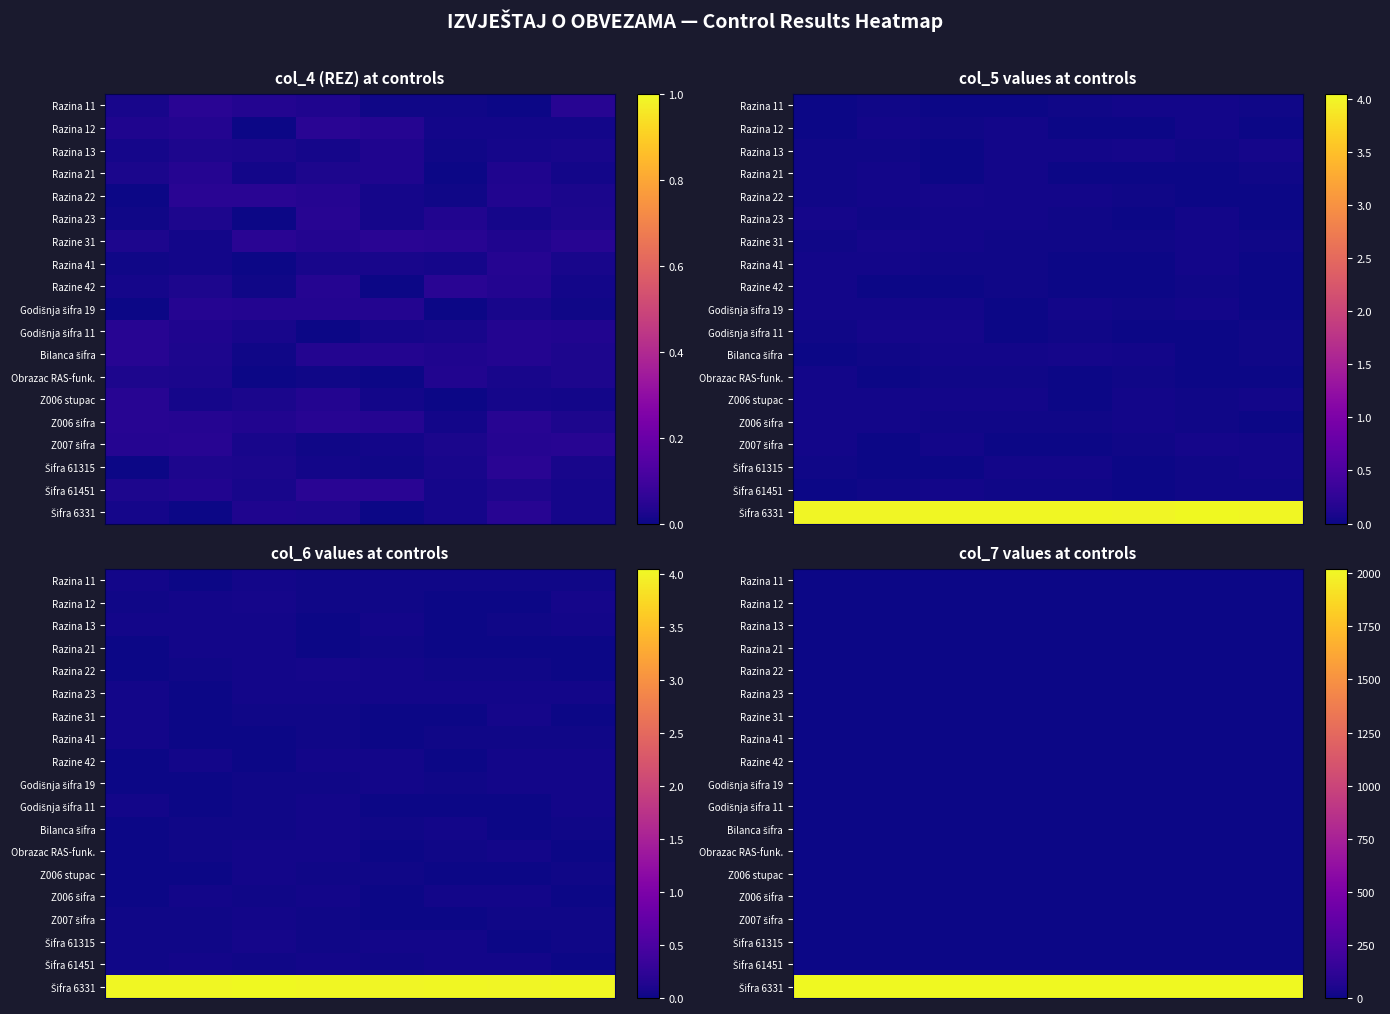

At which category is the sum across all series the highest?

4